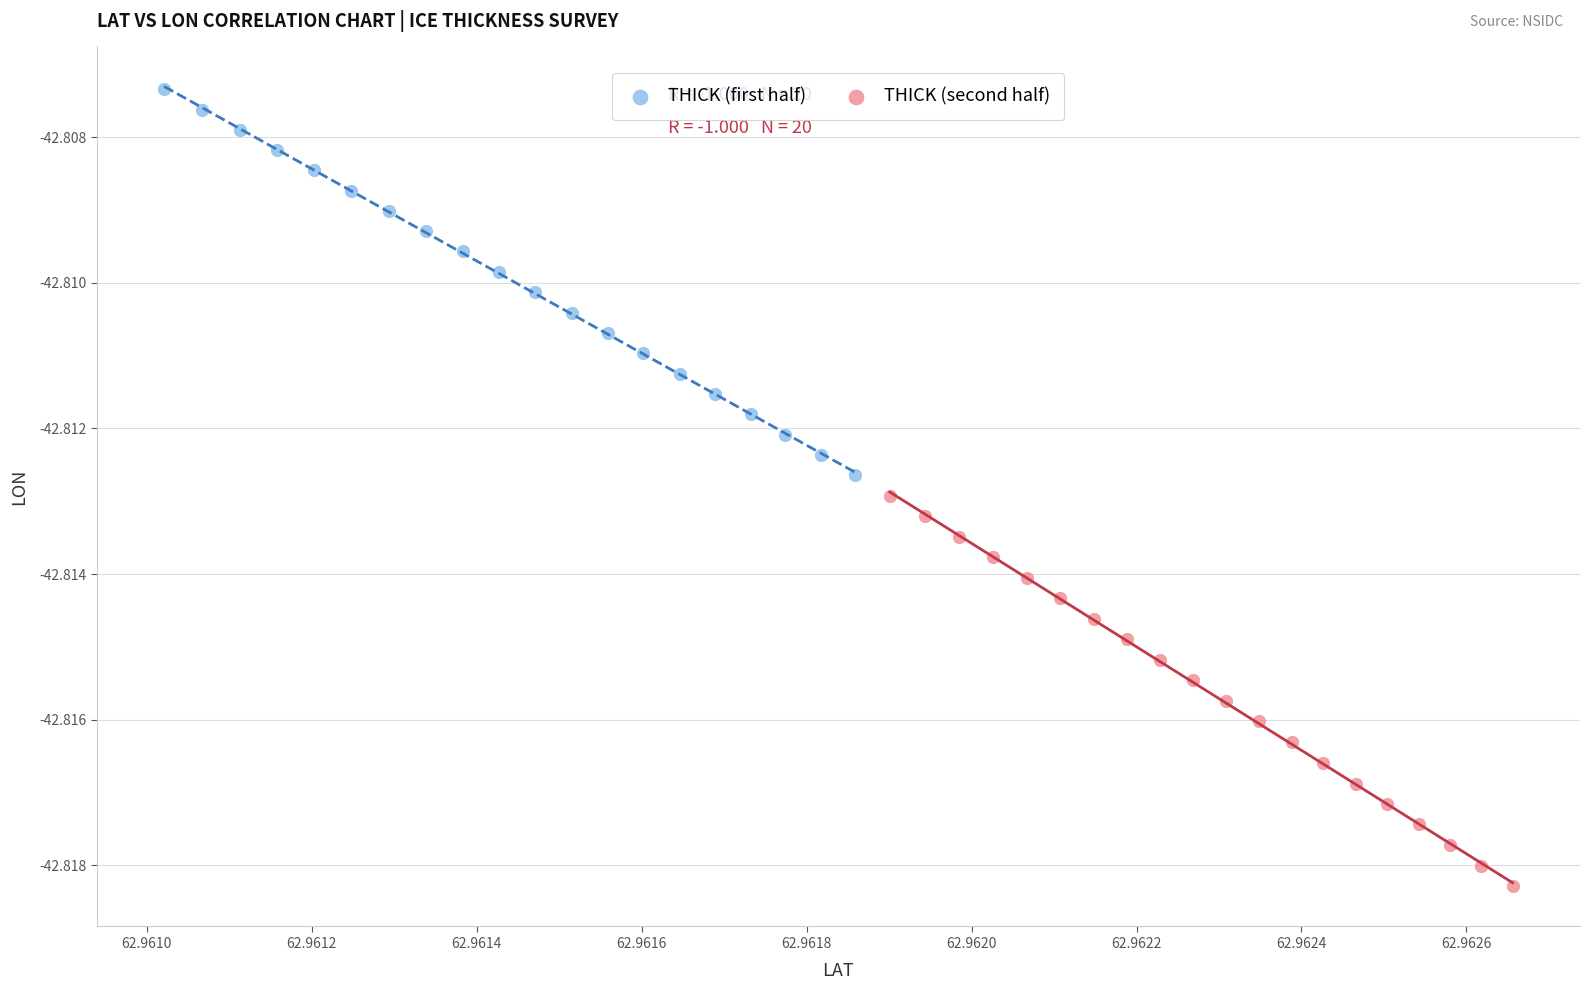

Which series contains the lowest Y value?

THICK (second half)